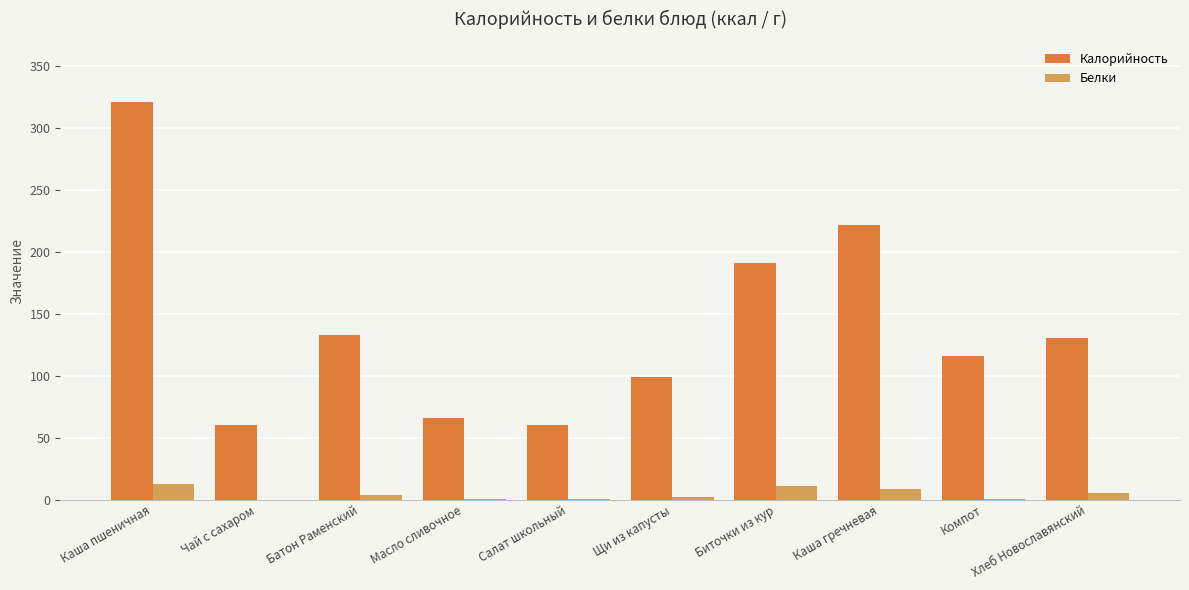

Between Масло сливочное and Компот, which series saw the biggest shift?

Калорийность